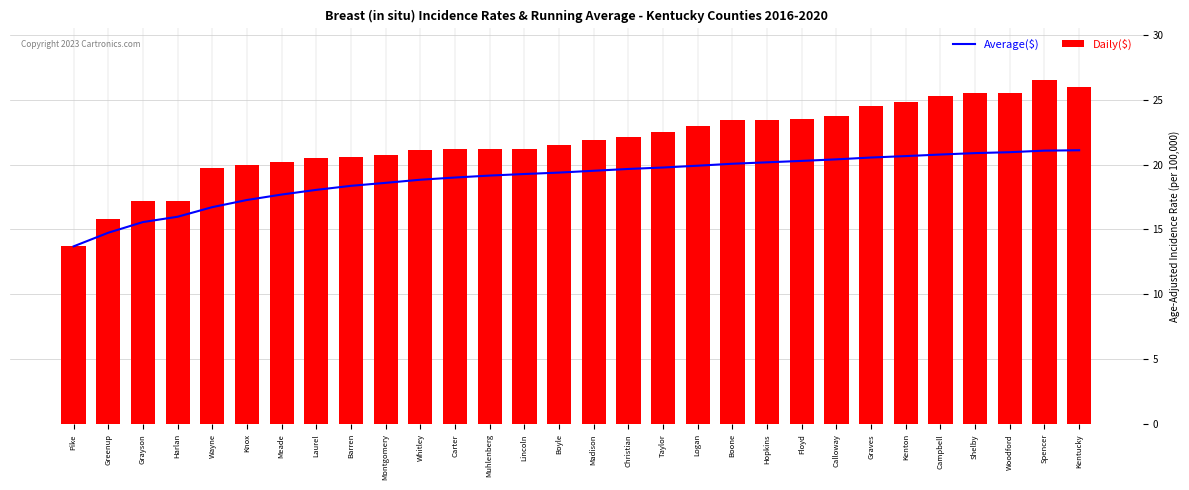

Reading right to left, list all the values displayed in this chart.

Average($): Kentucky=21.1	Spencer=21.1	Woodford=20.9	Shelby=20.9	Campbell=20.8	Kenton=20.6	Graves=20.5	Calloway=20.4	Floyd=20.3	Hopkins=20.2	Boone=20.1	Logan=19.9	Taylor=19.8	Christian=19.7	Madison=19.5	Boyle=19.4	Lincoln=19.3	Muhlenberg=19.1	Carter=19.0	Whitley=18.8	Montgomery=18.6	Barren=18.4	Laurel=18.1	Meade=17.7	Knox=17.3	Wayne=16.7	Harlan=16.0	Grayson=15.6	Greenup=14.8	Pike=13.7
Daily($): Kentucky=26.0	Spencer=26.5	Woodford=25.5	Shelby=25.5	Campbell=25.3	Kenton=24.8	Graves=24.5	Calloway=23.7	Floyd=23.5	Hopkins=23.4	Boone=23.4	Logan=23.0	Taylor=22.5	Christian=22.1	Madison=21.9	Boyle=21.5	Lincoln=21.2	Muhlenberg=21.2	Carter=21.2	Whitley=21.1	Montgomery=20.7	Barren=20.6	Laurel=20.5	Meade=20.2	Knox=20.0	Wayne=19.7	Harlan=17.2	Grayson=17.2	Greenup=15.8	Pike=13.7